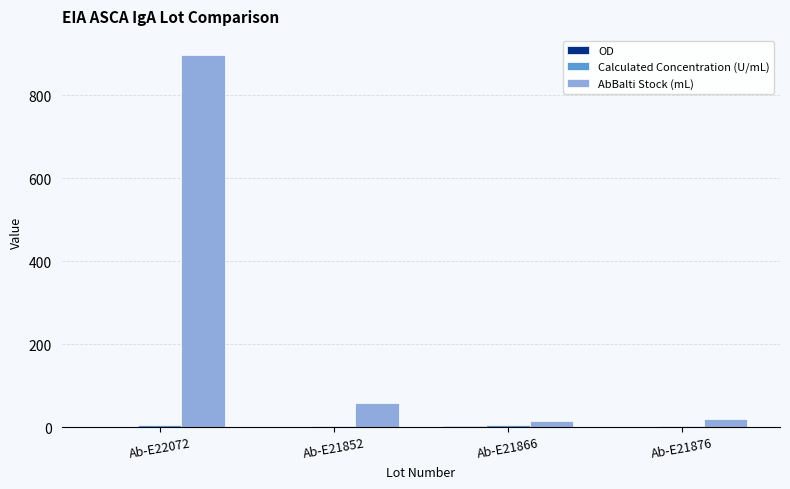

At which label is AbBalti Stock (mL) closest to 456?

Ab-E21852